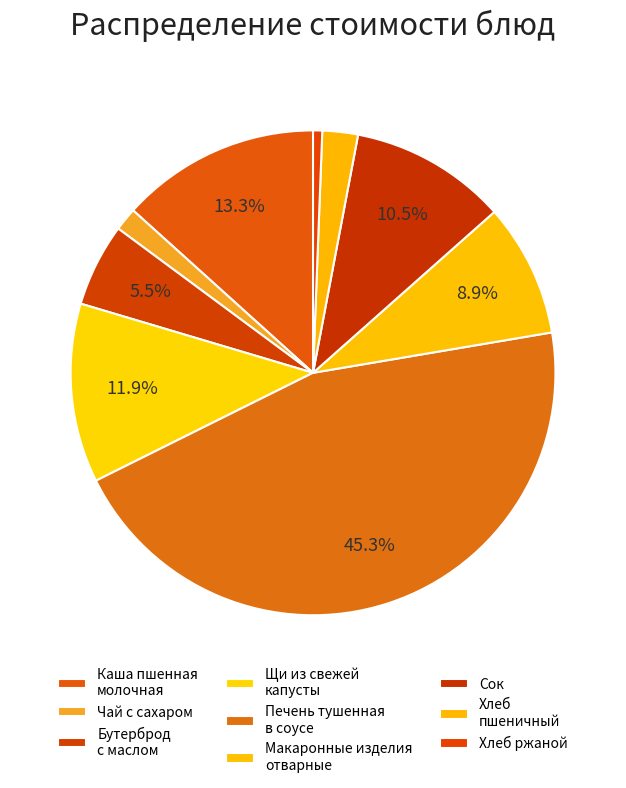

To the nearest percent, what portion does Чай с сахаром represent?

2%